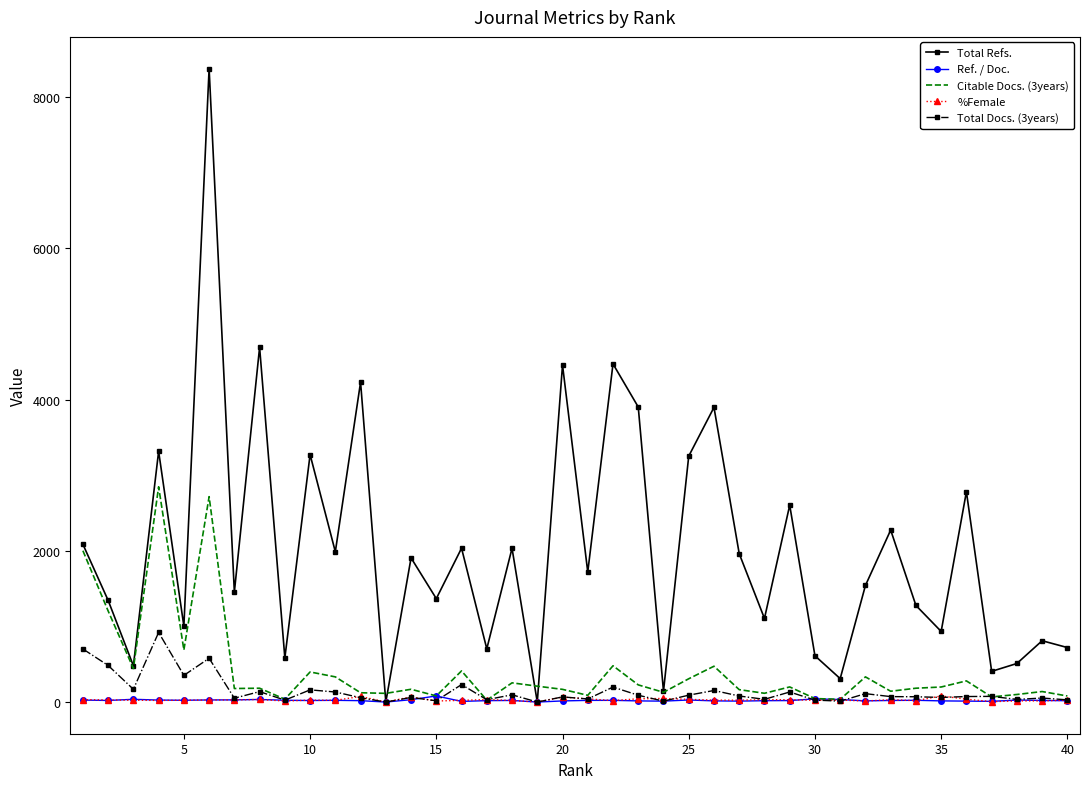

Which series has the widest spread of values?

Total Refs.